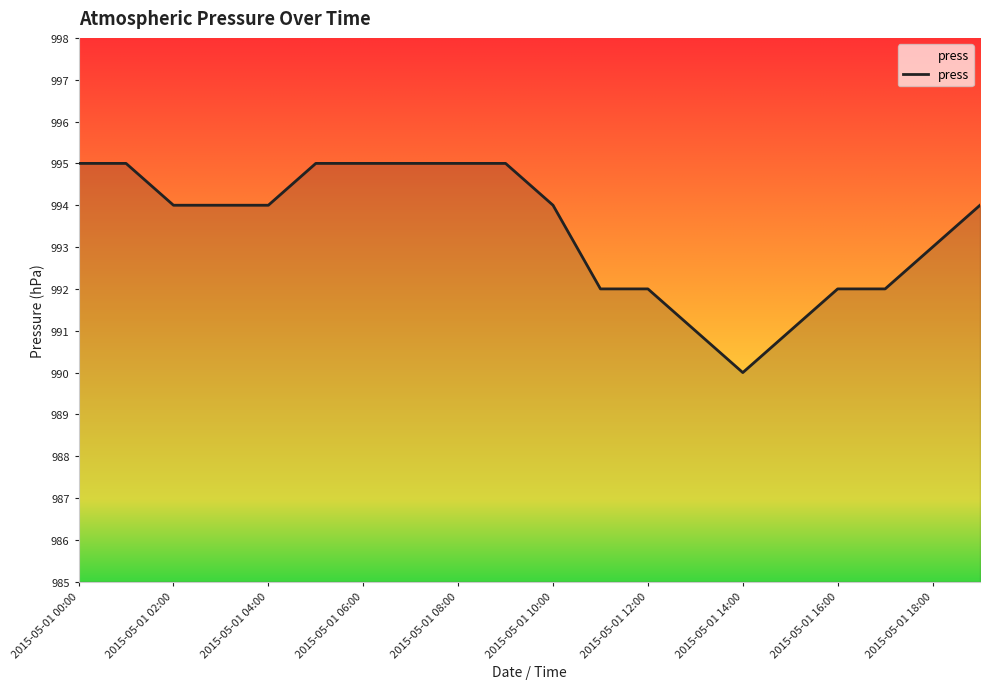

Reading right to left, transcribe all the data shown in this chart.

994	993	992	992	991	990	991	992	992	994	995	995	995	995	995	994	994	994	995	995